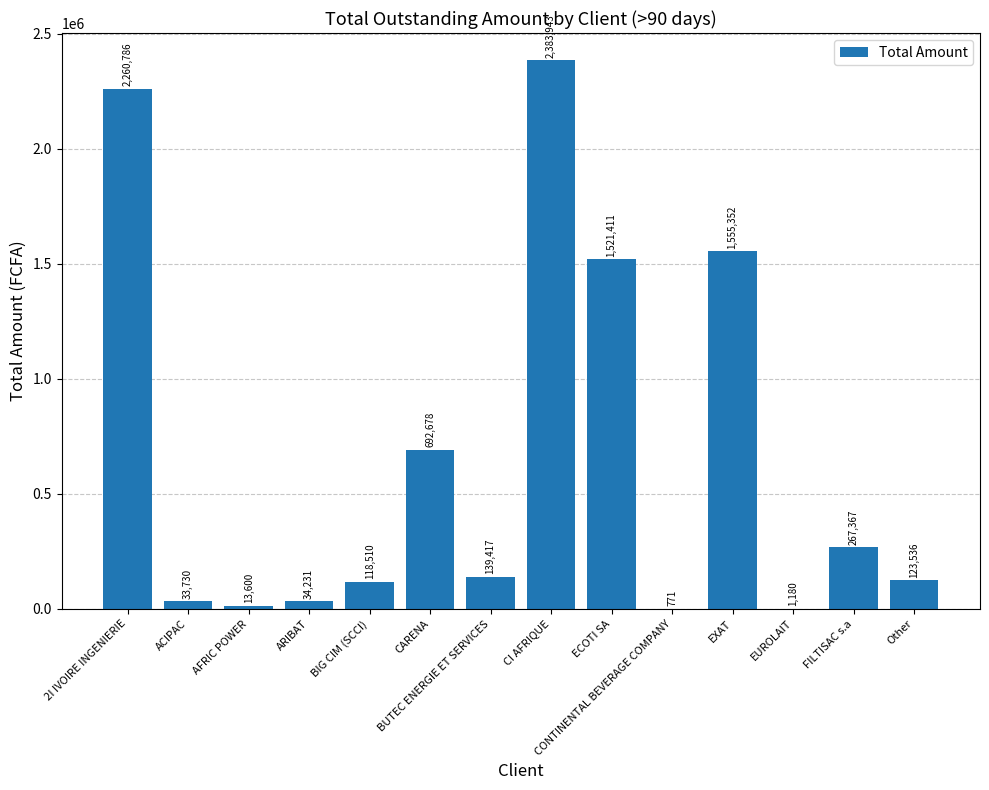

Between ARIBAT and CI AFRIQUE, which is larger?

CI AFRIQUE